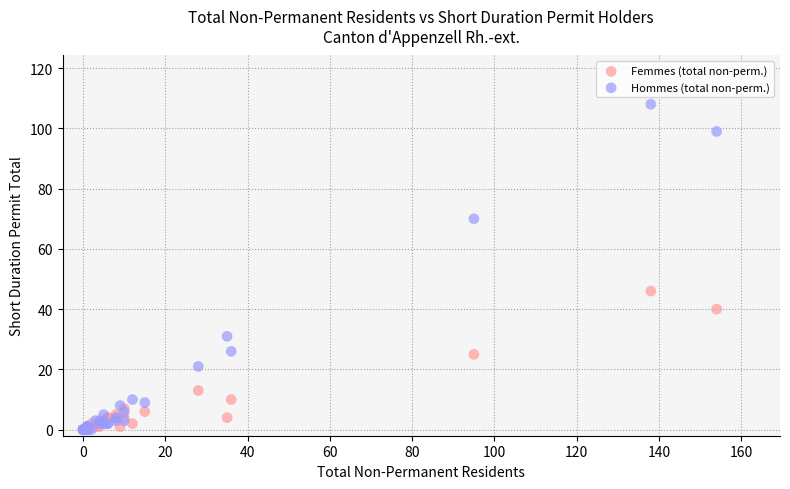

Across all series, what Y value is closest to 54?

46